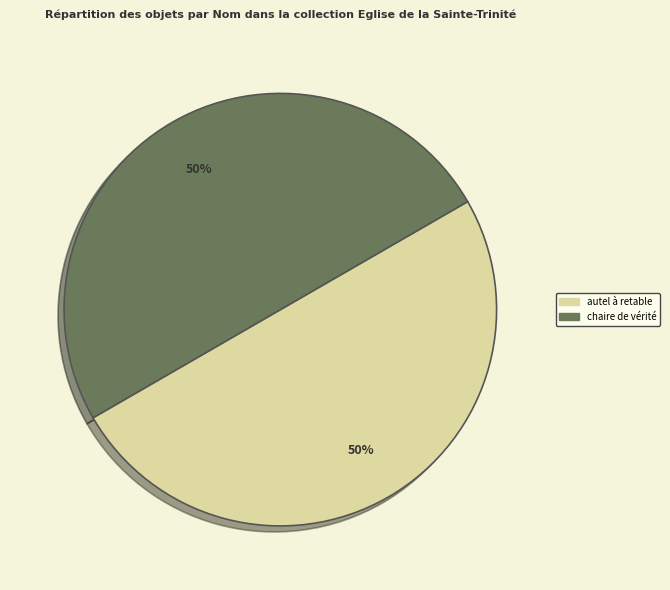

The autel à retable slice represents 50% of the pie. True or false?

True